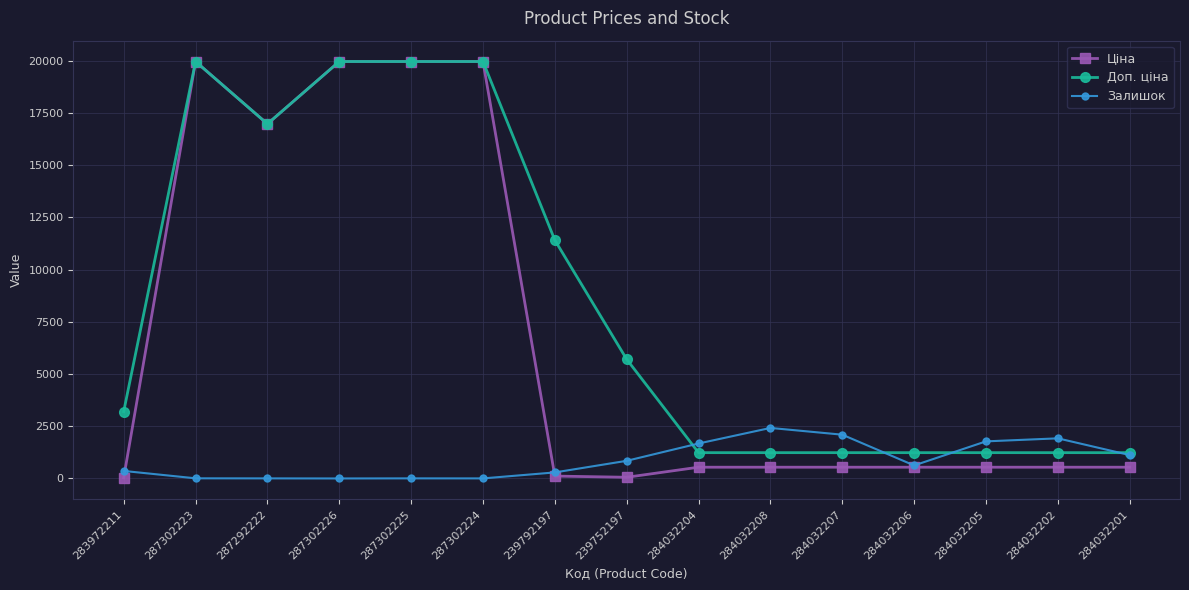

Where is Доп. ціна nearest to the value 10599?

239792197